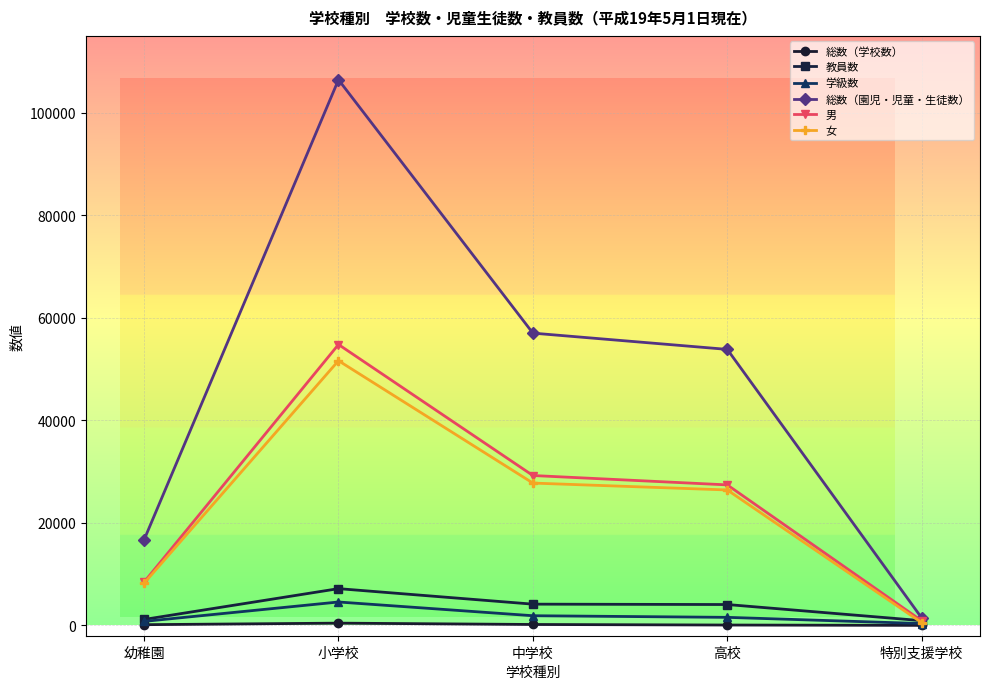

How many lines are shown in the chart?

6